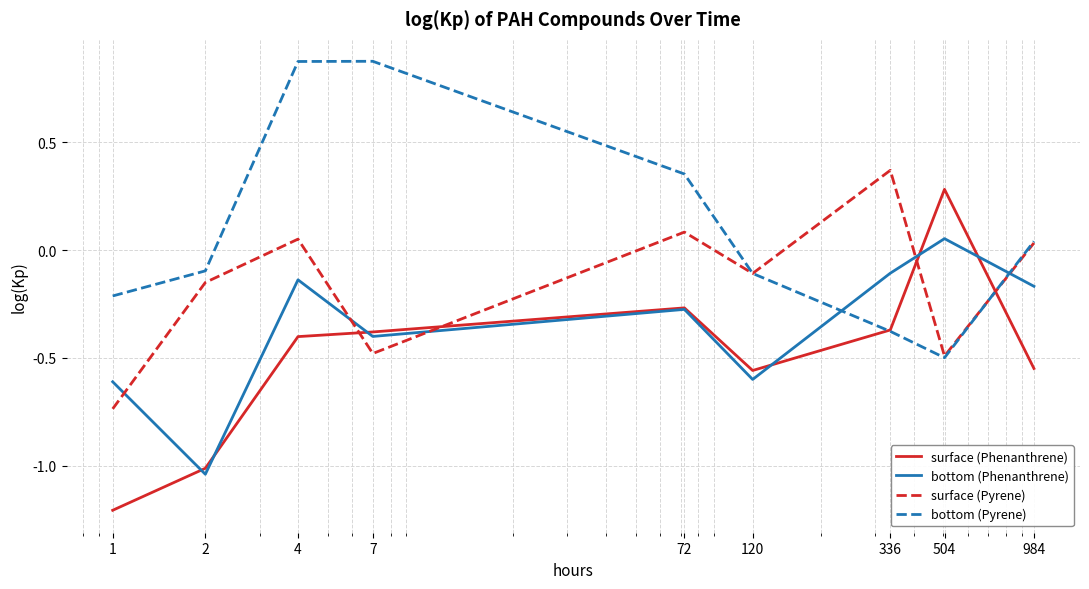

Rank the series by their average value, from highest to lowest.

bottom (Pyrene), surface (Pyrene), bottom (Phenanthrene), surface (Phenanthrene)